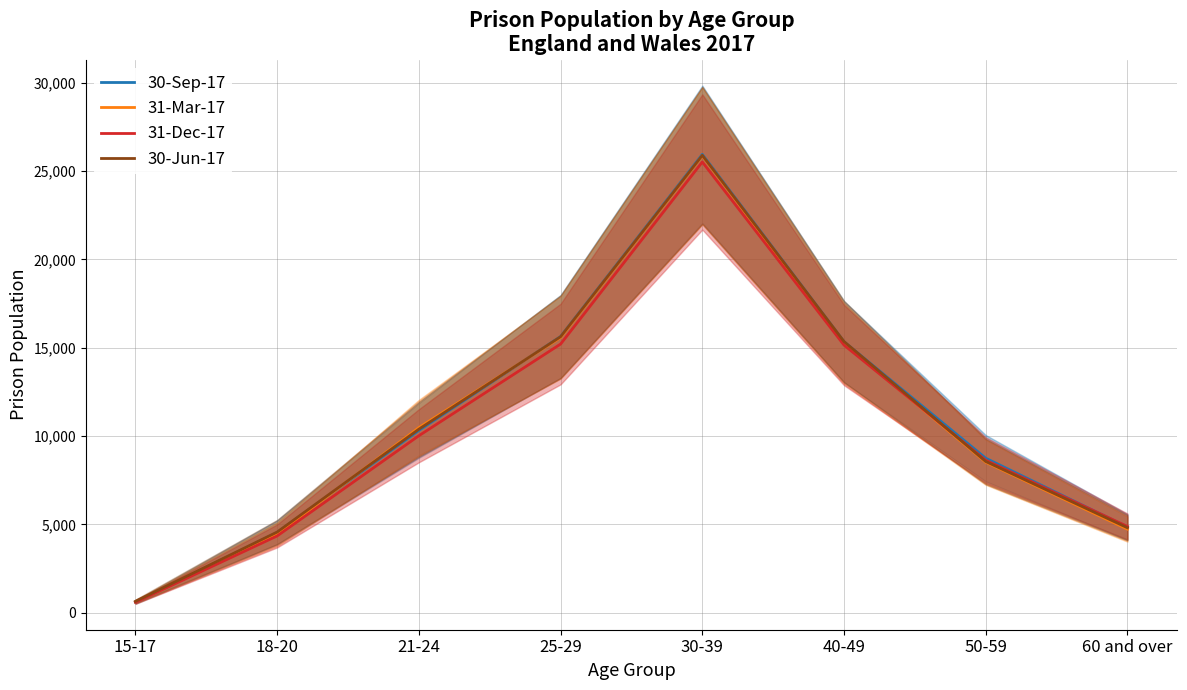

What is the total value across all series at 40-49?

61100